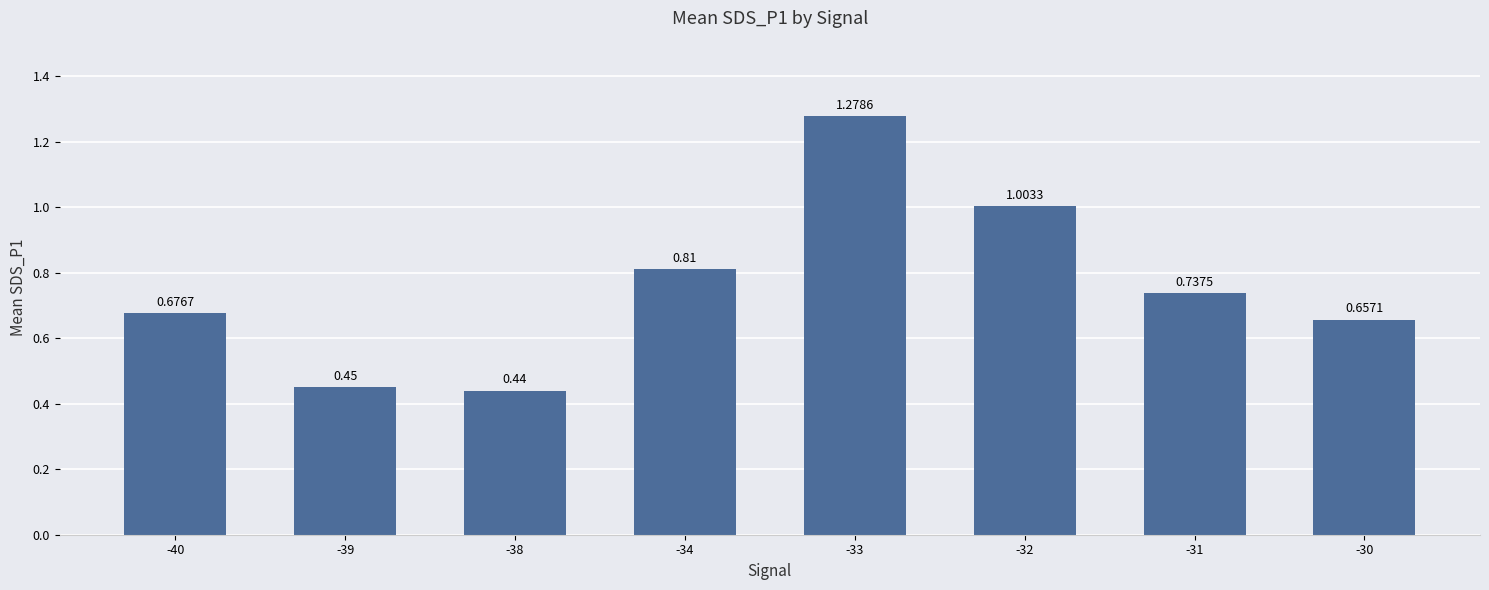

What is the change in value from -32 to -30?

-0.3